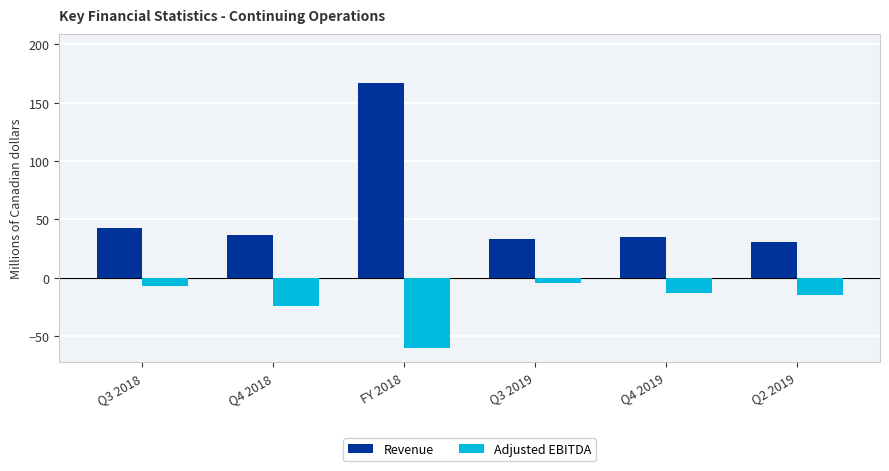

Rank the series by their maximum value, from highest to lowest.

Revenue, Adjusted EBITDA